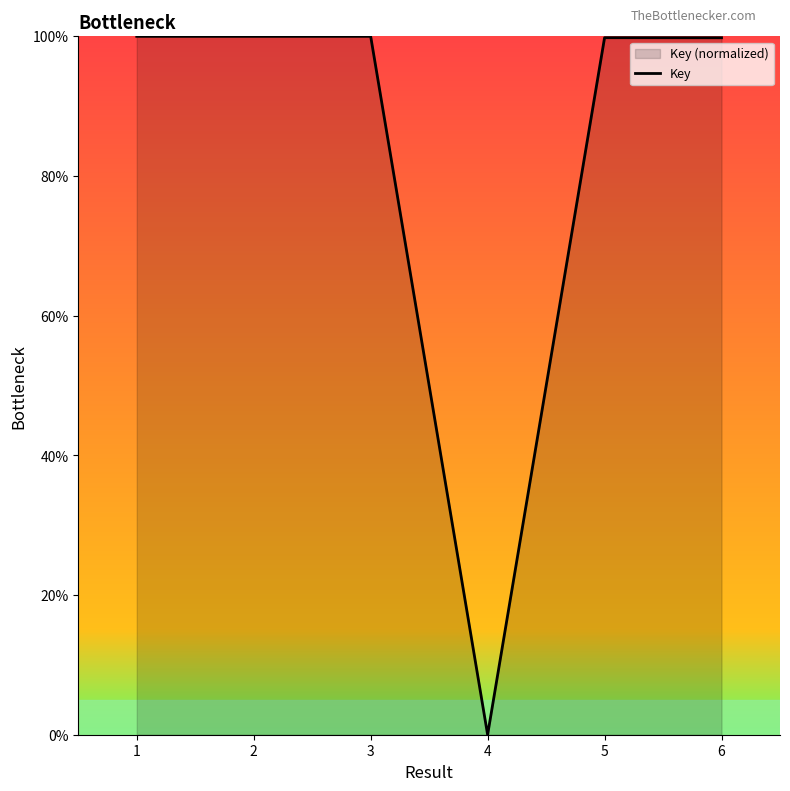

What is the sum of the values at 3 and 4?

100.0